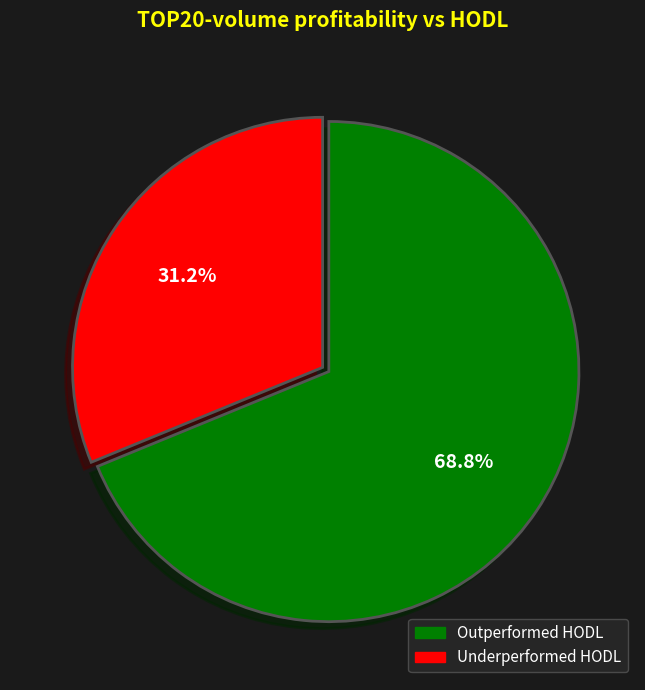

Is there any slice that represents more than half of the pie?

Yes